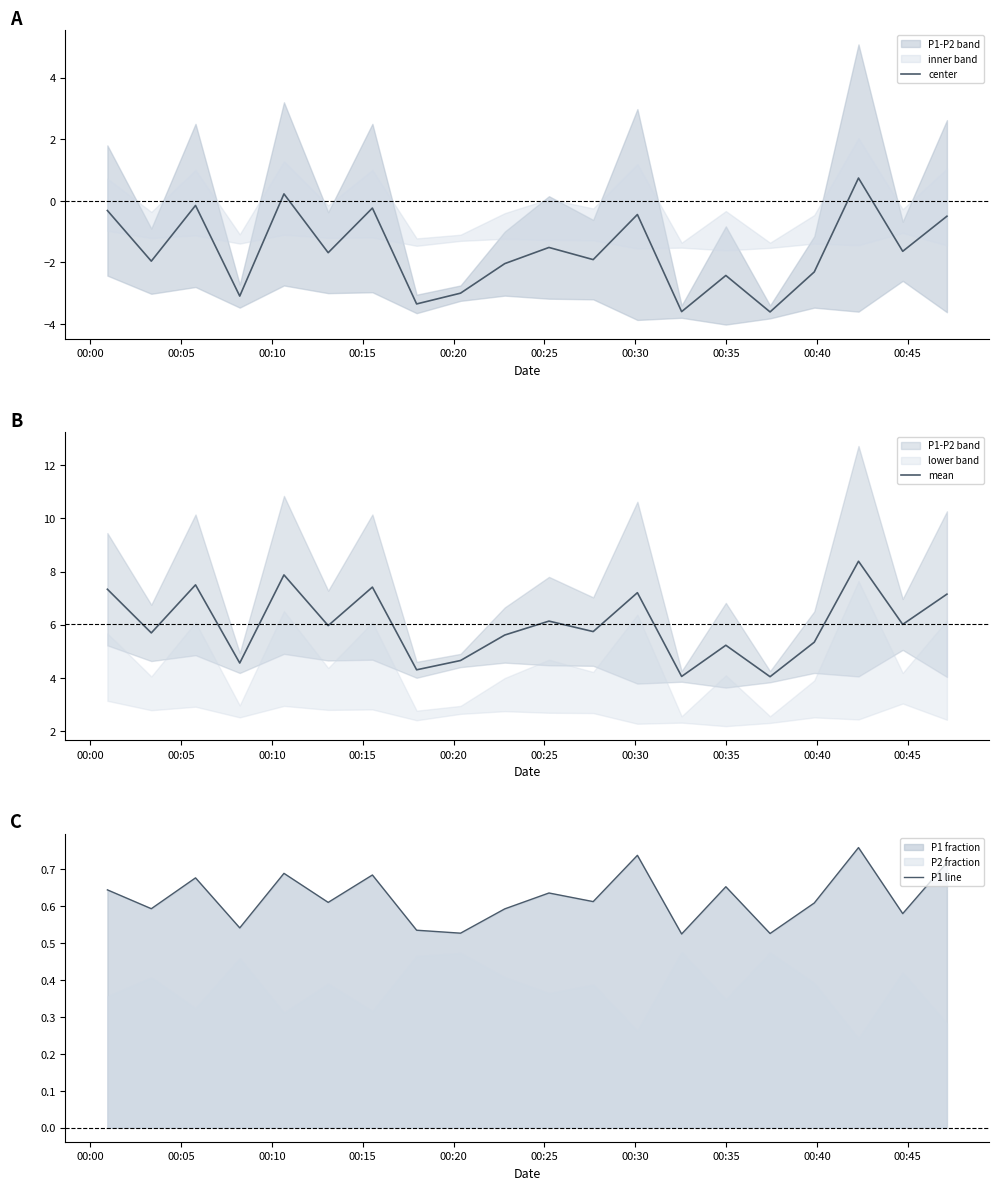

What is the lowest value of the center series?

-3.6